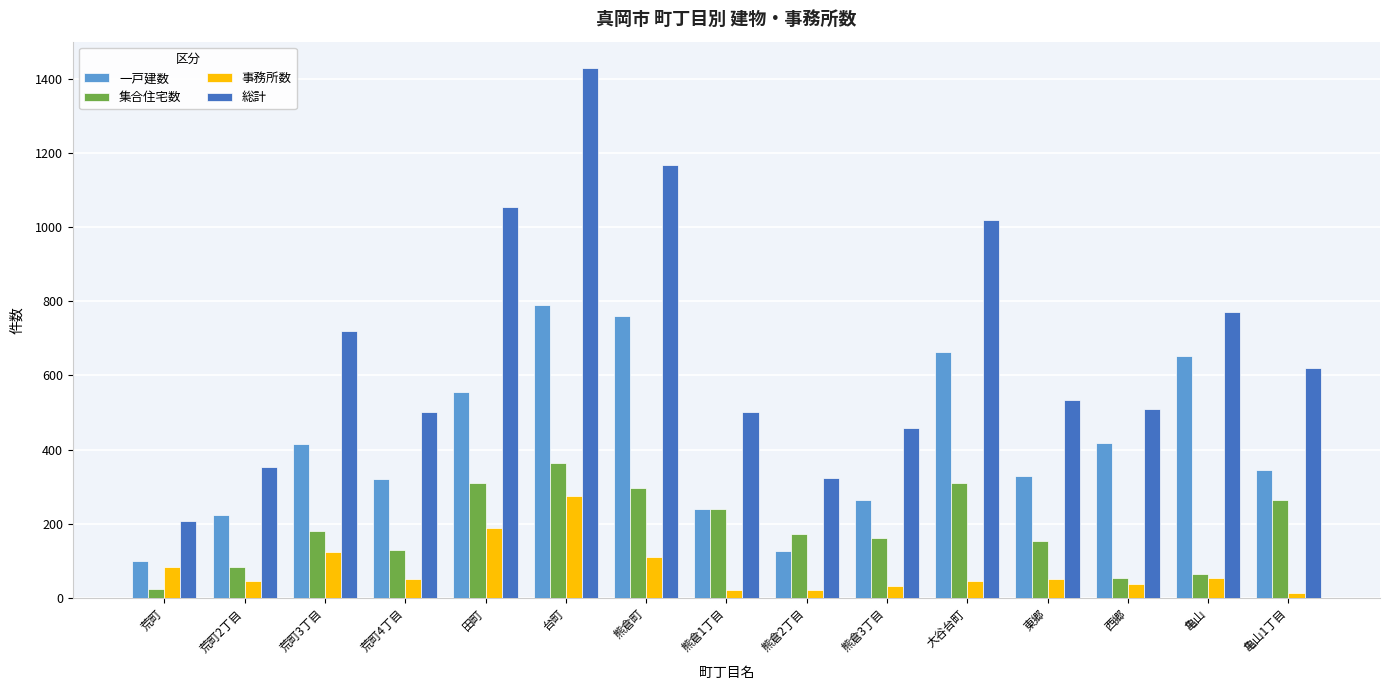

What is the greatest value displayed?

1428